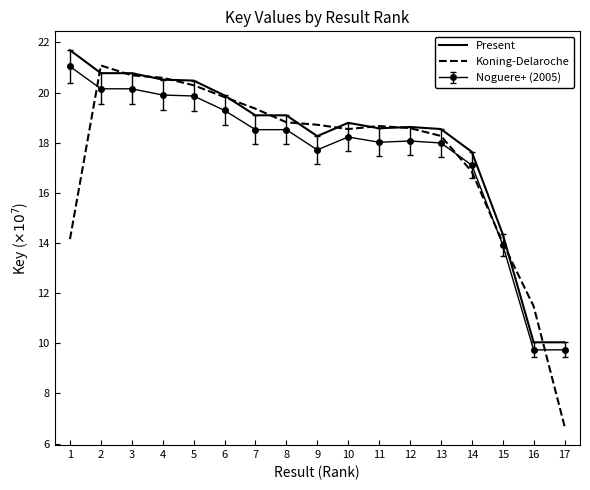

Between which two adjacent categories do Koning-Delaroche and Present first intersect?

1 and 2